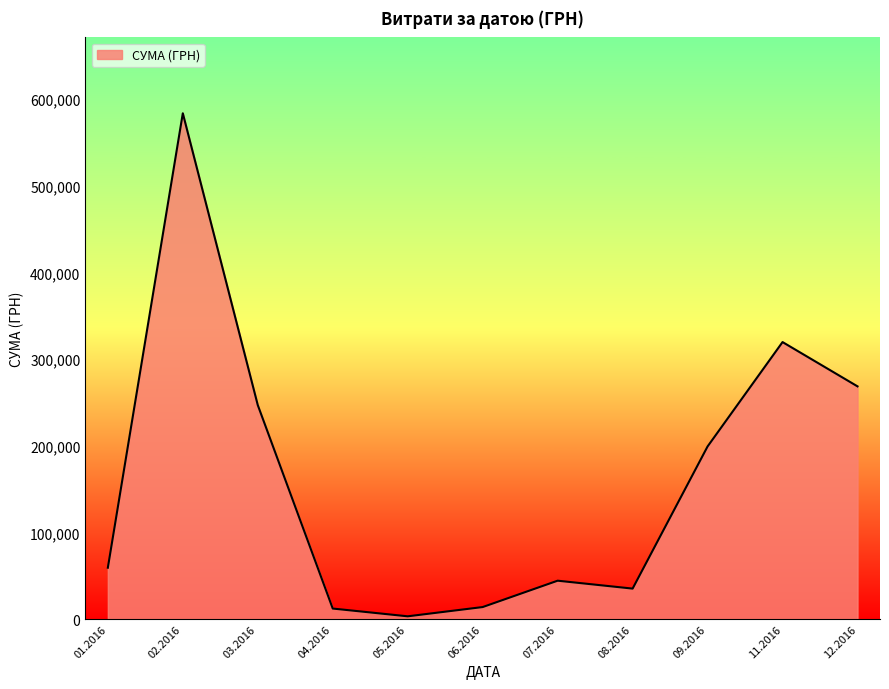

What is the maximum value shown in the chart?

583556.1